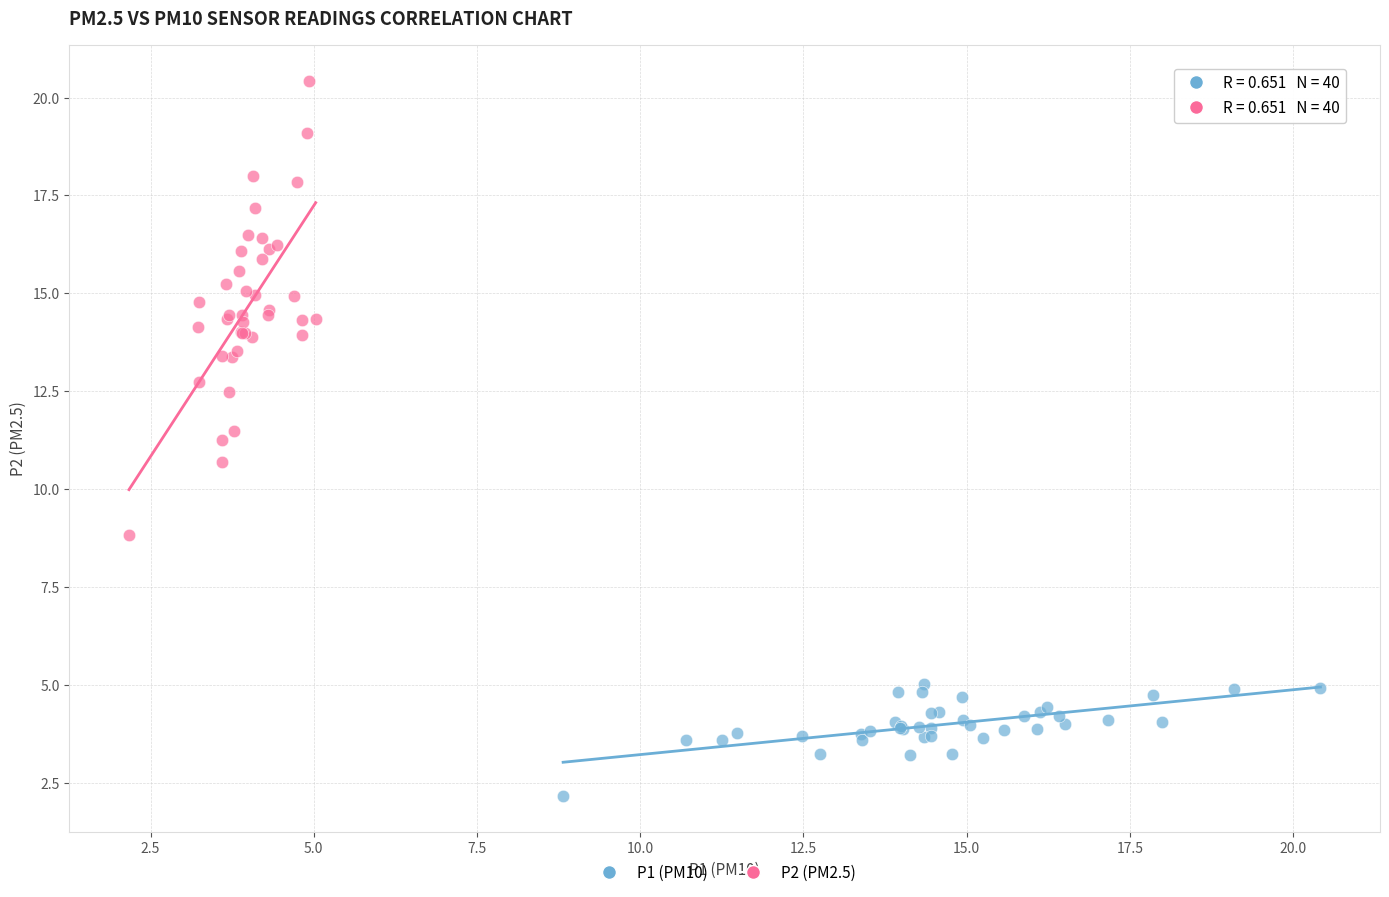

Which series contains the highest Y value?

P2 (PM2.5)